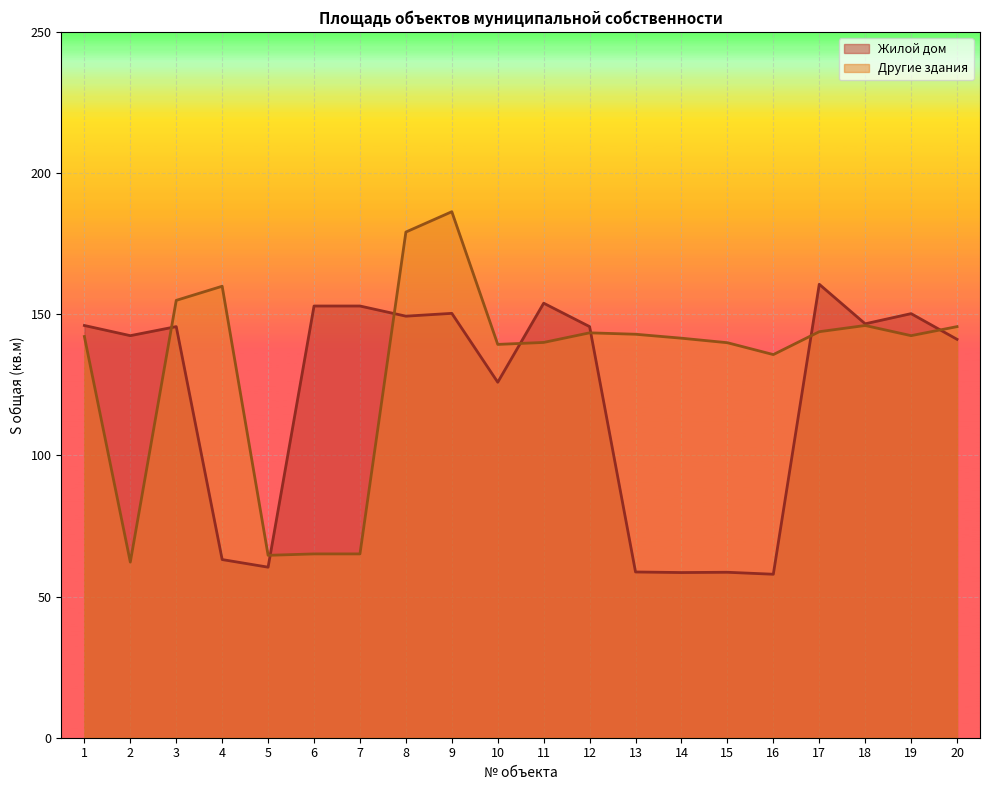

List the labels in order of Другие здания value, largest first.

9, 8, 4, 3, 18, 20, 17, 12, 13, 19, 1, 14, 11, 15, 10, 16, 6, 7, 5, 2